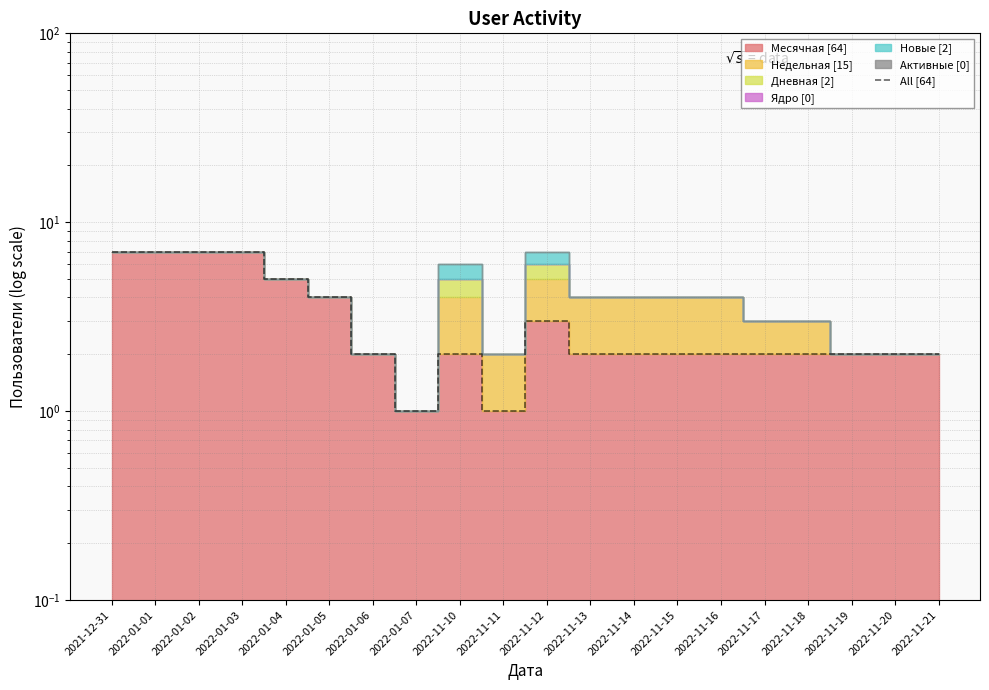

How many interior local peaks (higher than both neighbors) does the data have?

2